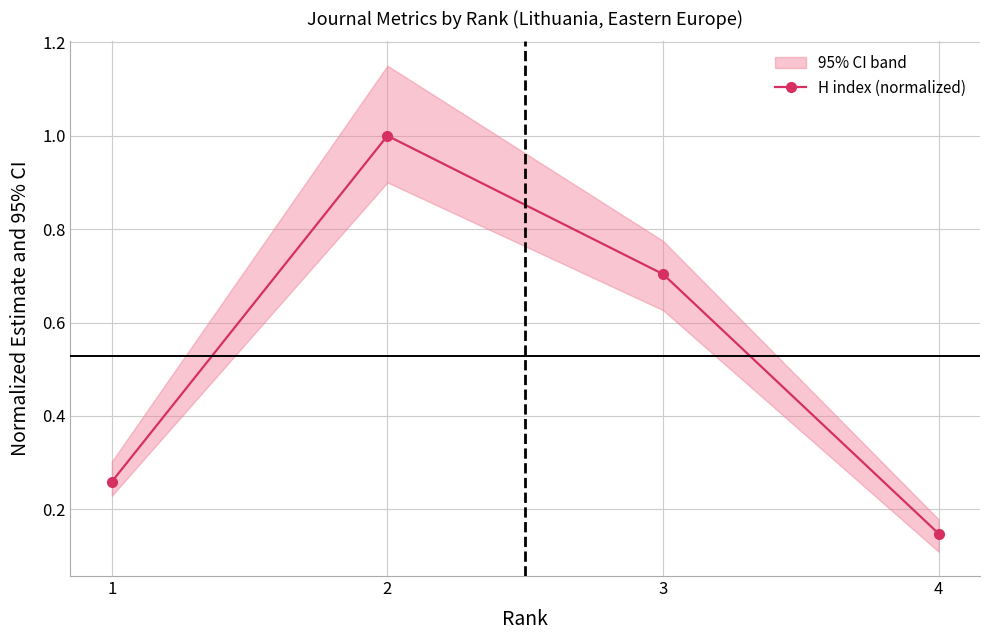

The chart shows a value of 0.9 at 3. True or false?

False